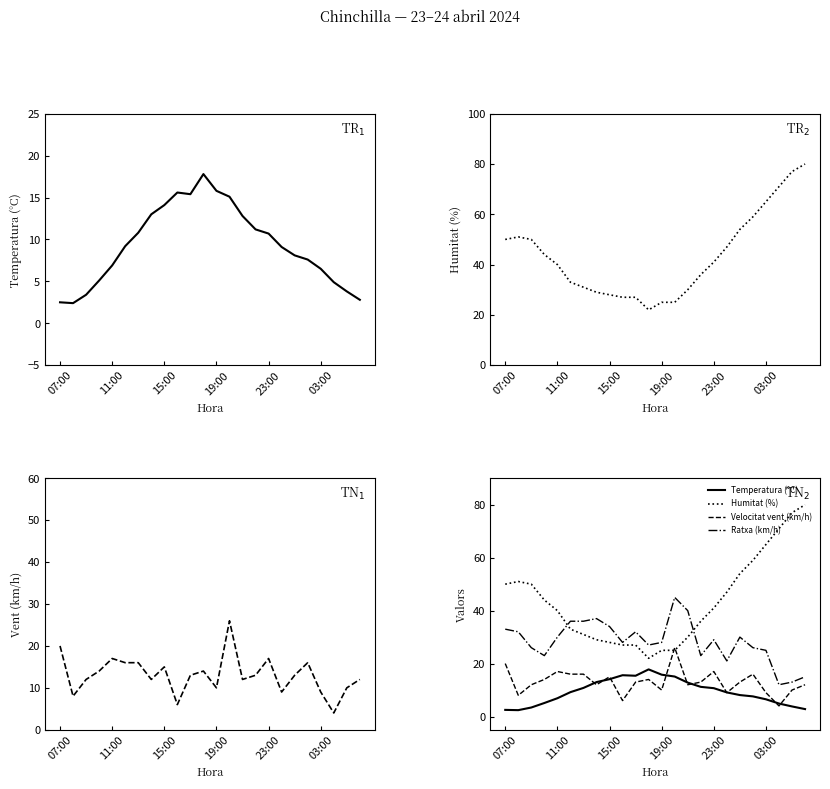

What is the greatest value displayed?

80.0